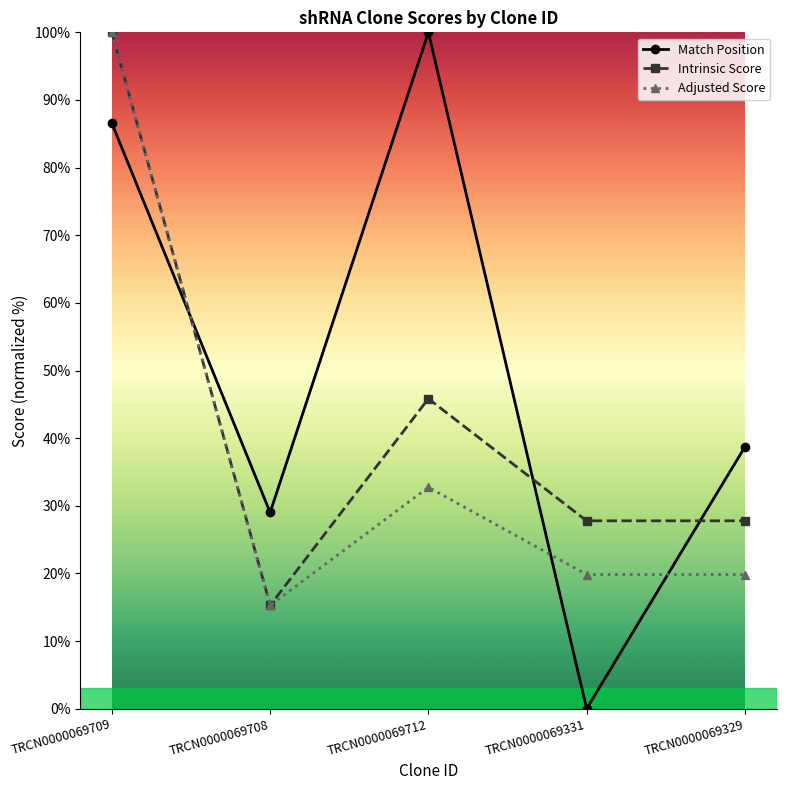

What is the minimum value for Adjusted Score?

15.3